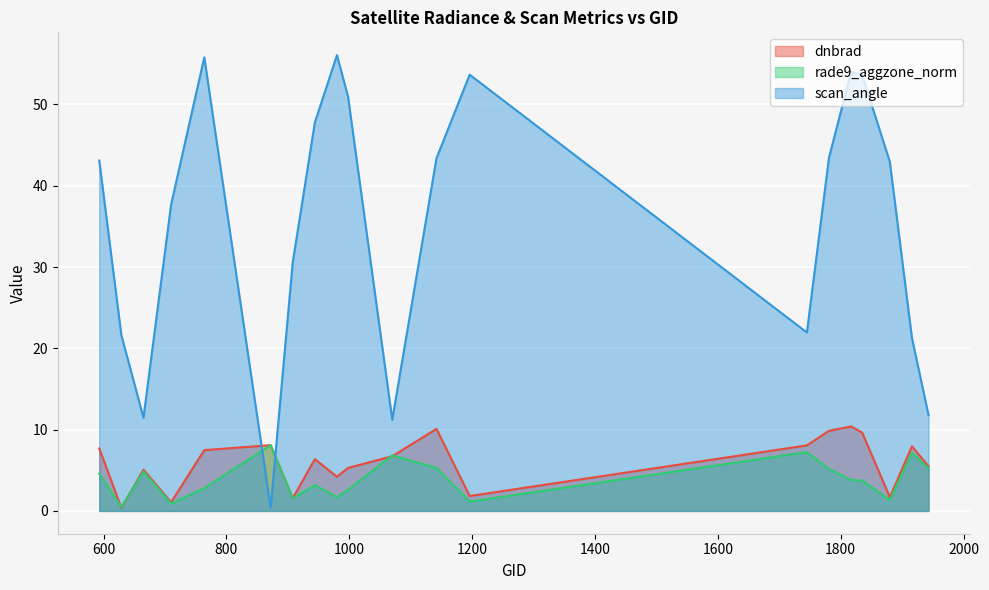

What is the difference between the maximum and minimum values in the scan_angle series?

55.7